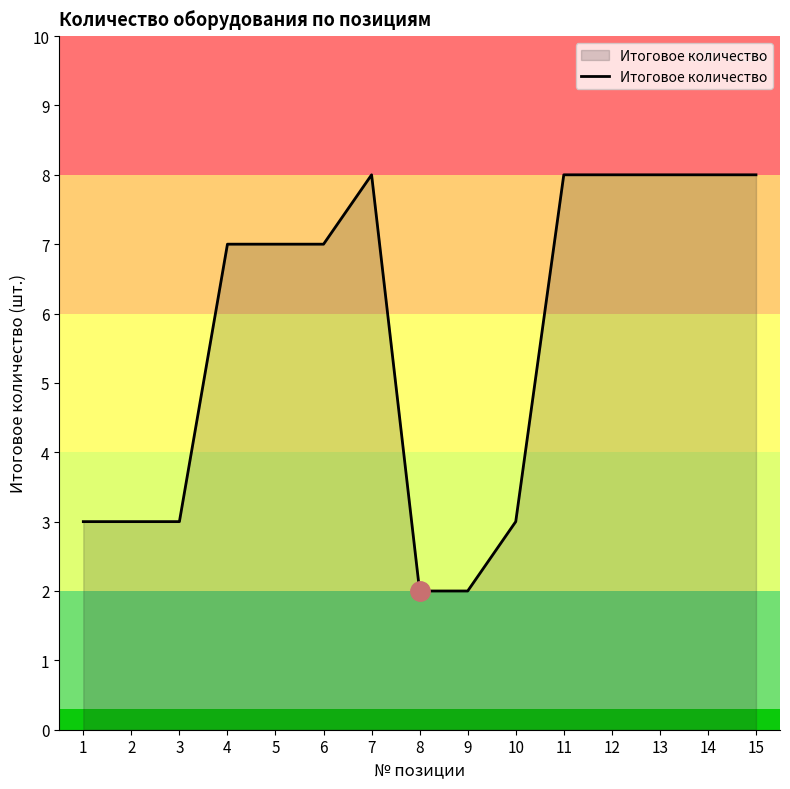

What is the smallest value displayed?

2